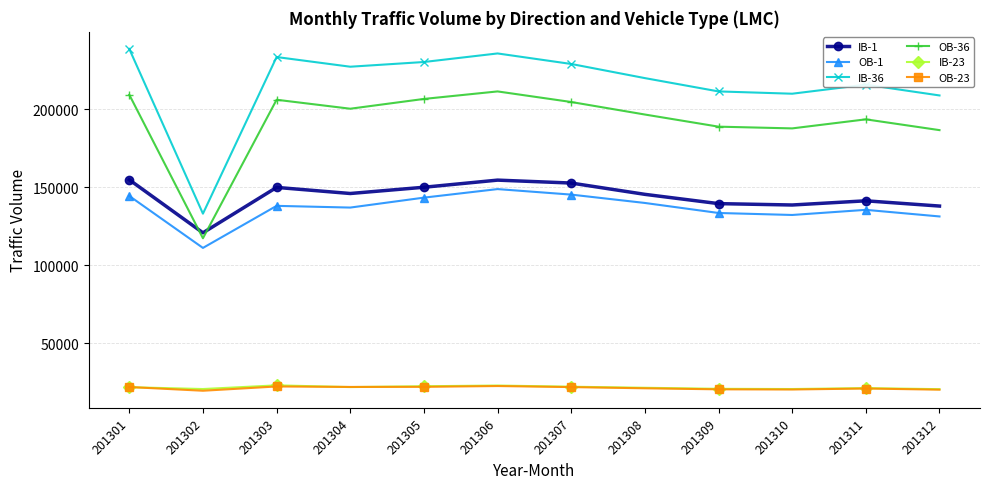

What is the value of the OB-1 point at the 1st from the left?

144363